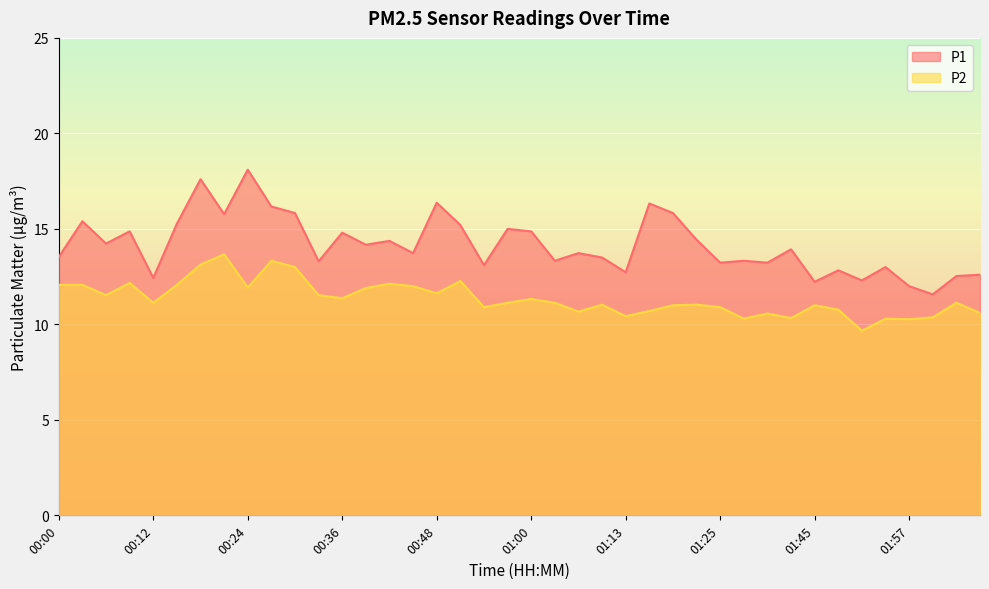

Rank the series at 00:15 from lowest to highest value.

P2, P1